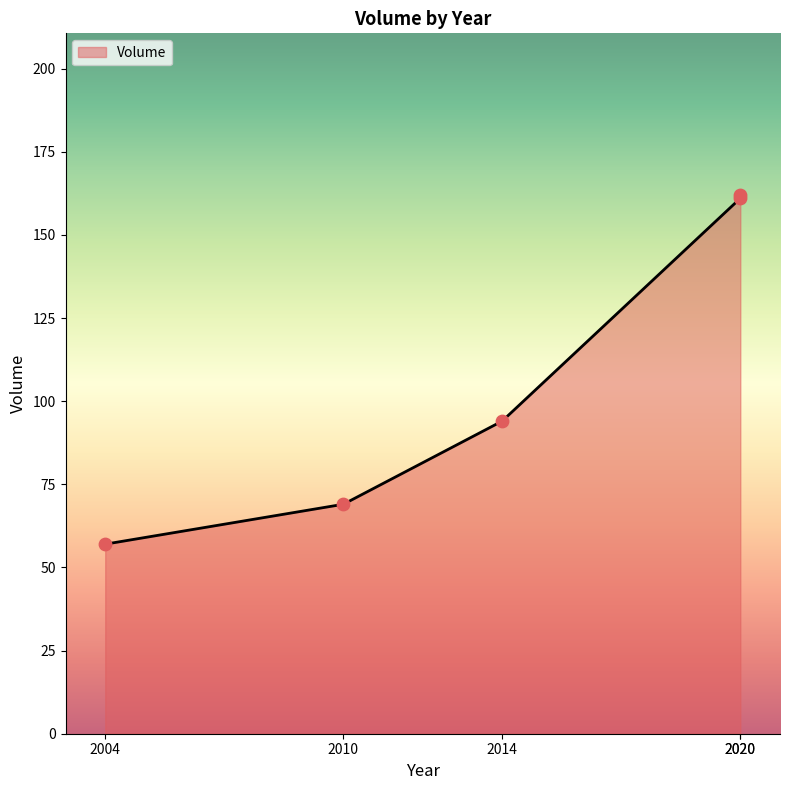

What is the change in value from 2004 to 2010?

+12